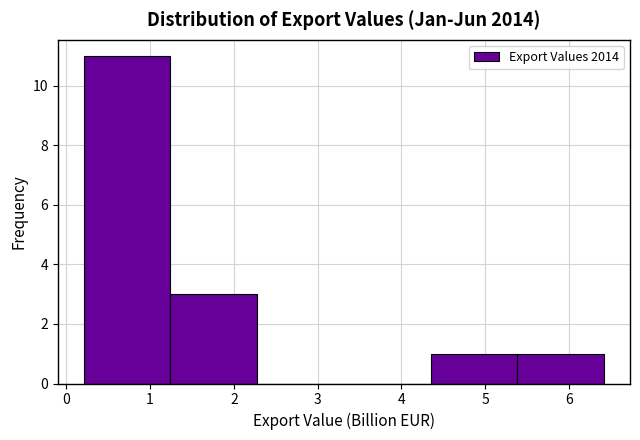

What is the height of the bar covering 4.3 to 5.4 on the x-axis? Neither the bar edges nor the heights are printed on the chart, so give them approximately, as read against the axes.

1